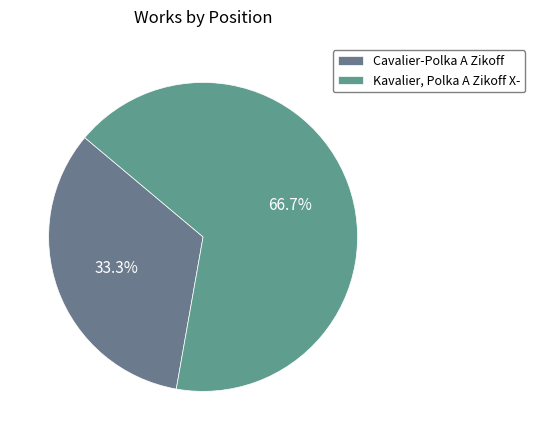

Rank the categories by value from highest to lowest.

Kavalier, Polka A Zikoff X-, Cavalier-Polka A Zikoff